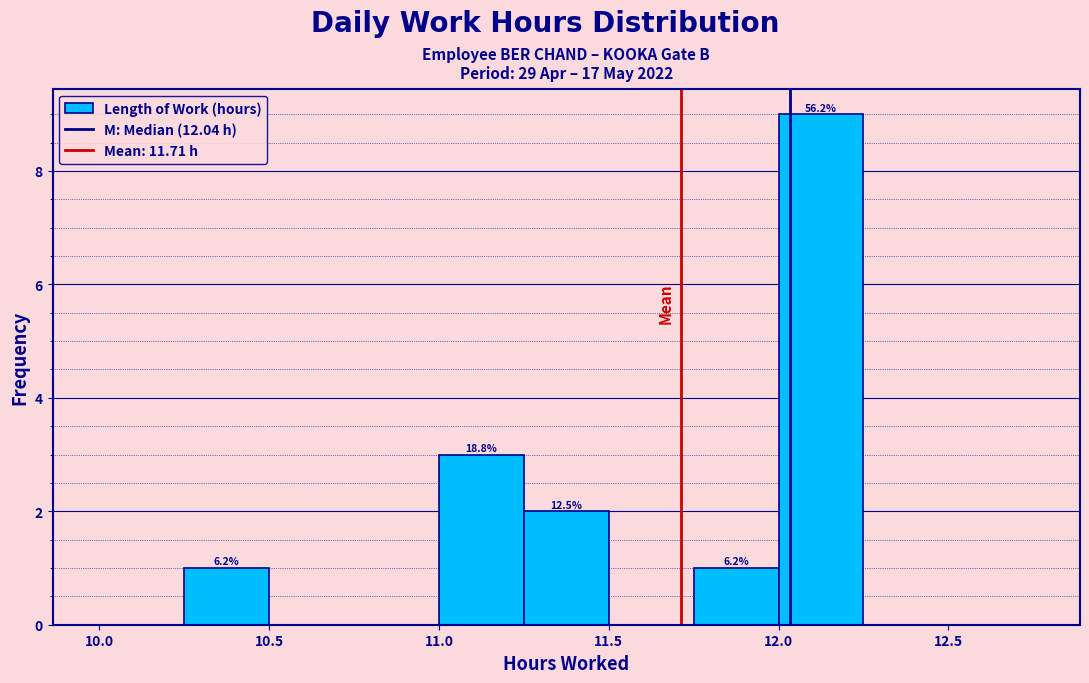

Which range on the x-axis has the tallest bar?

12.00 to 12.25